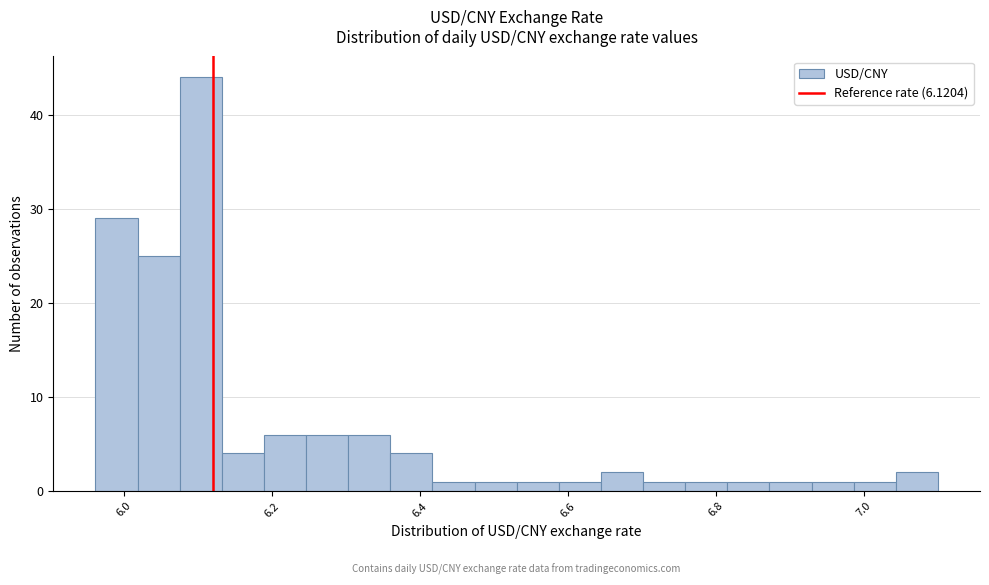

Read against the x-axis, roughly where is the centre of the tallest bar?

6.10